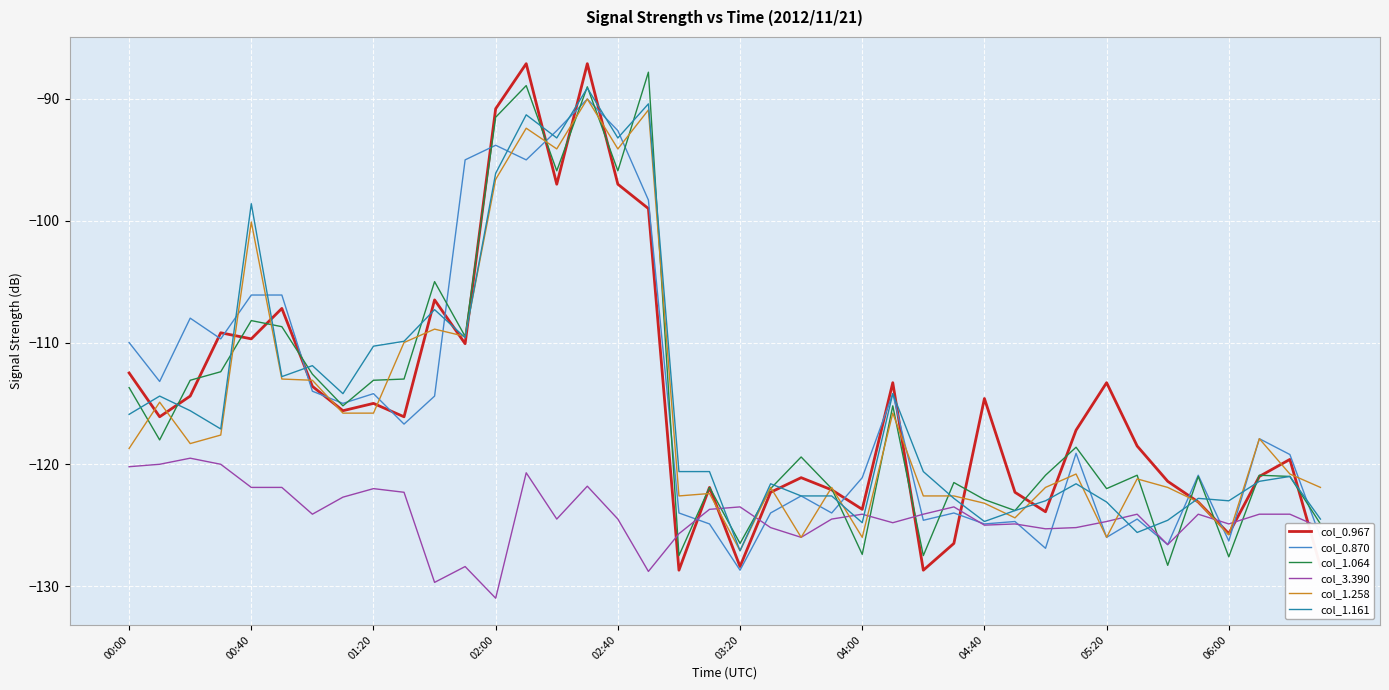

What is the maximum value shown in the chart?

-87.1